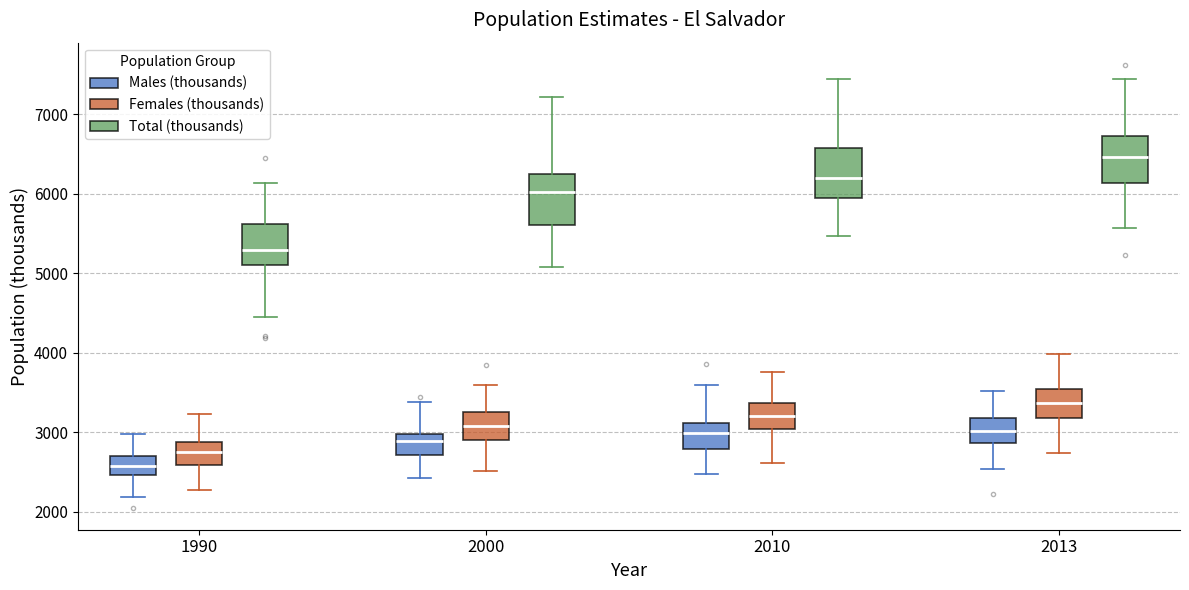

Where does the median line of the box for 2013 (Females (thousands)) sit on the y-axis? The values are not printed on the chart, so give them approximately, as read against the axis.

3400